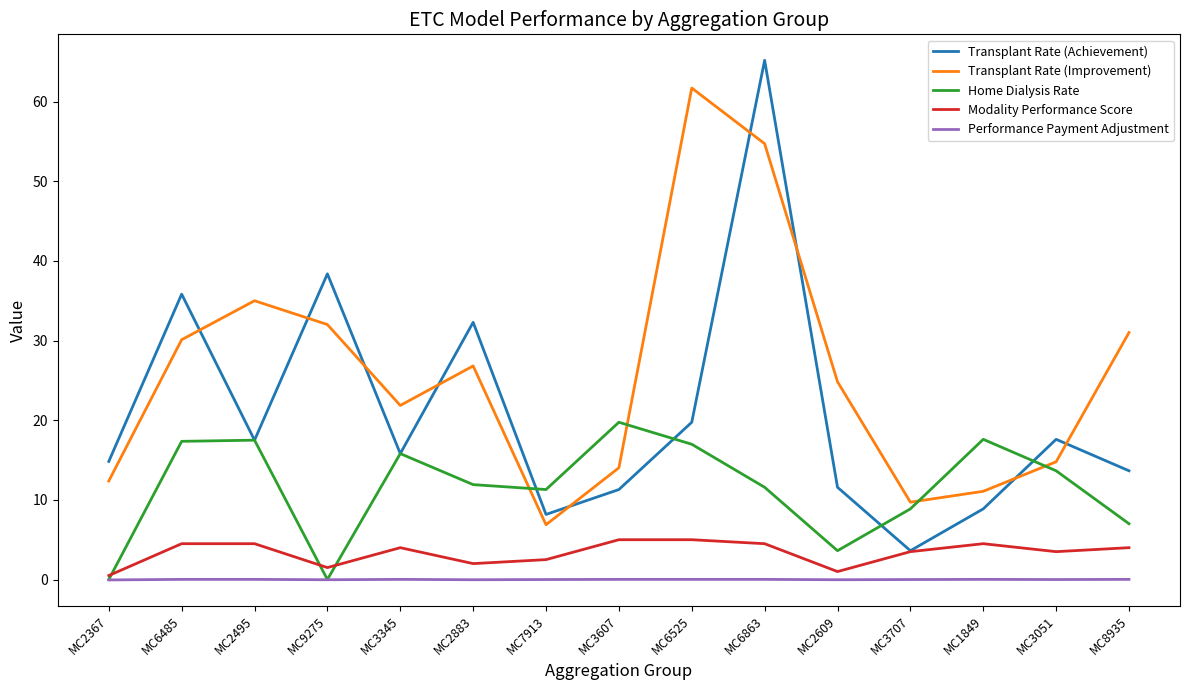

Where is Home Dialysis Rate nearest to the value 9?

MC3707